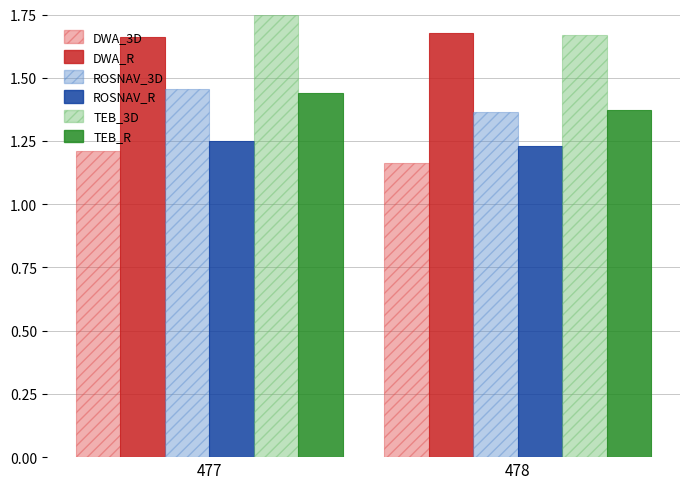

What is the difference between the highest and lowest values at 478?

0.5